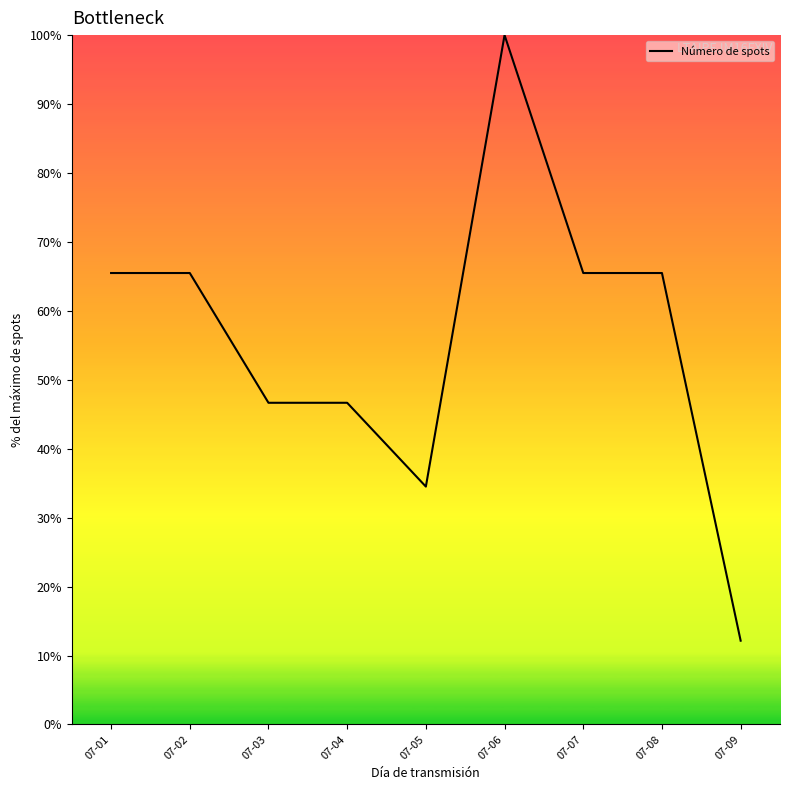

Which label corresponds to the largest value in the chart?

07-06